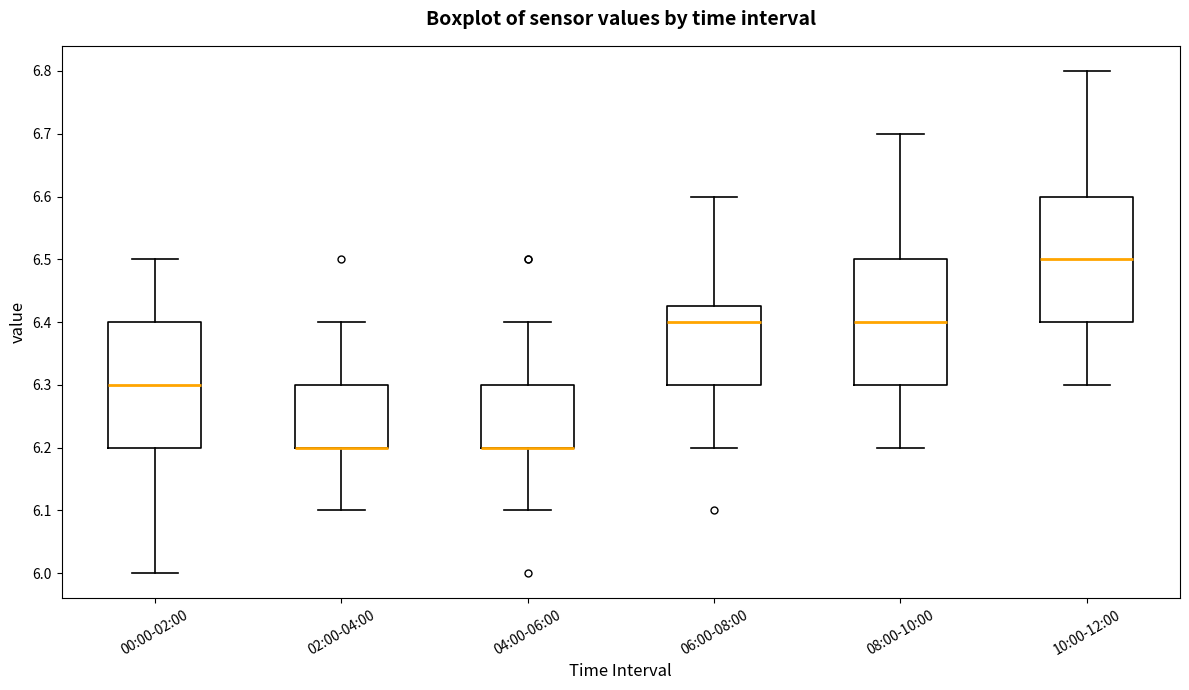

Reading left to right, read every box against the y-axis: the position of its median line, the range the box covers, and the ends of its whiskers. The values are not printed on the chart, so give them approximately, as read against the axis.

00:00-02:00: median 6.30, box 6.20 to 6.40, whiskers 6.00 to 6.50
02:00-04:00: median 6.20 (drawn on the box's lower edge), box 6.20 to 6.30, whiskers 6.10 to 6.40
04:00-06:00: median 6.20 (drawn on the box's lower edge), box 6.20 to 6.30, whiskers 6.10 to 6.40
06:00-08:00: median 6.40, box 6.30 to 6.43, whiskers 6.20 to 6.60
08:00-10:00: median 6.40, box 6.30 to 6.50, whiskers 6.20 to 6.70
10:00-12:00: median 6.50, box 6.40 to 6.60, whiskers 6.30 to 6.80